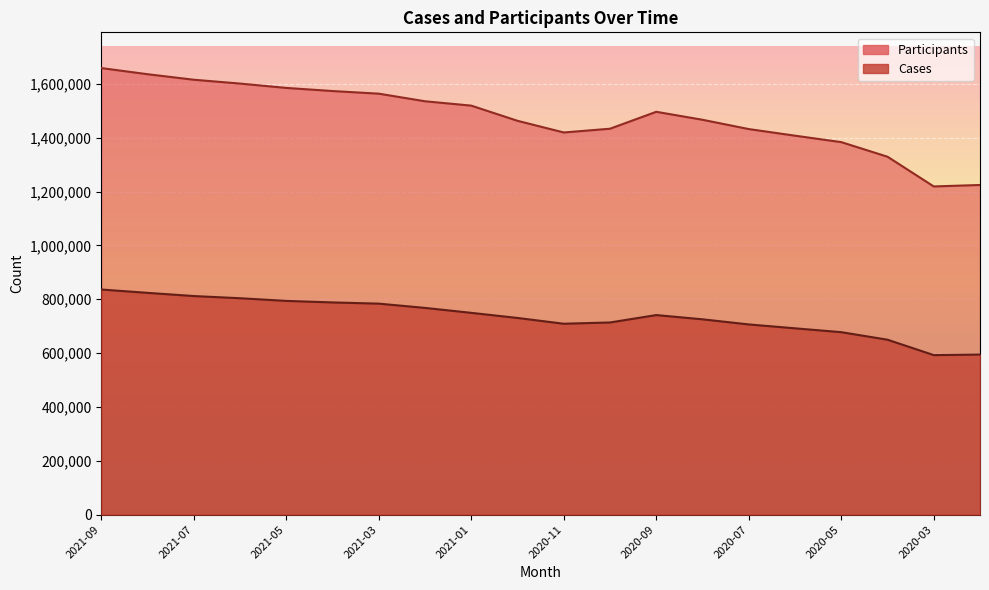

How many categories are shown in the chart?

20